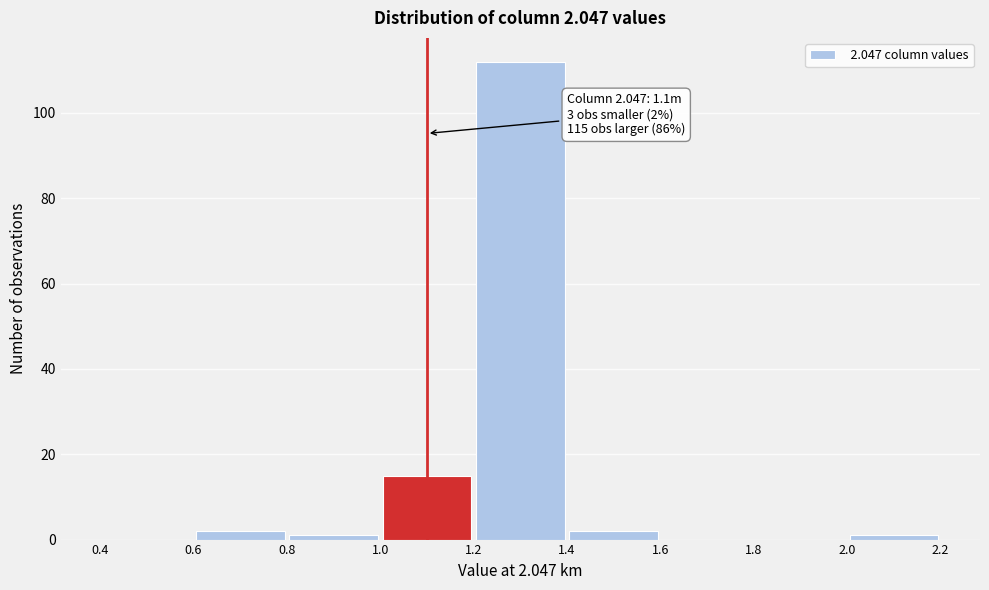

Which range on the x-axis has the tallest bar?

1.2 to 1.4